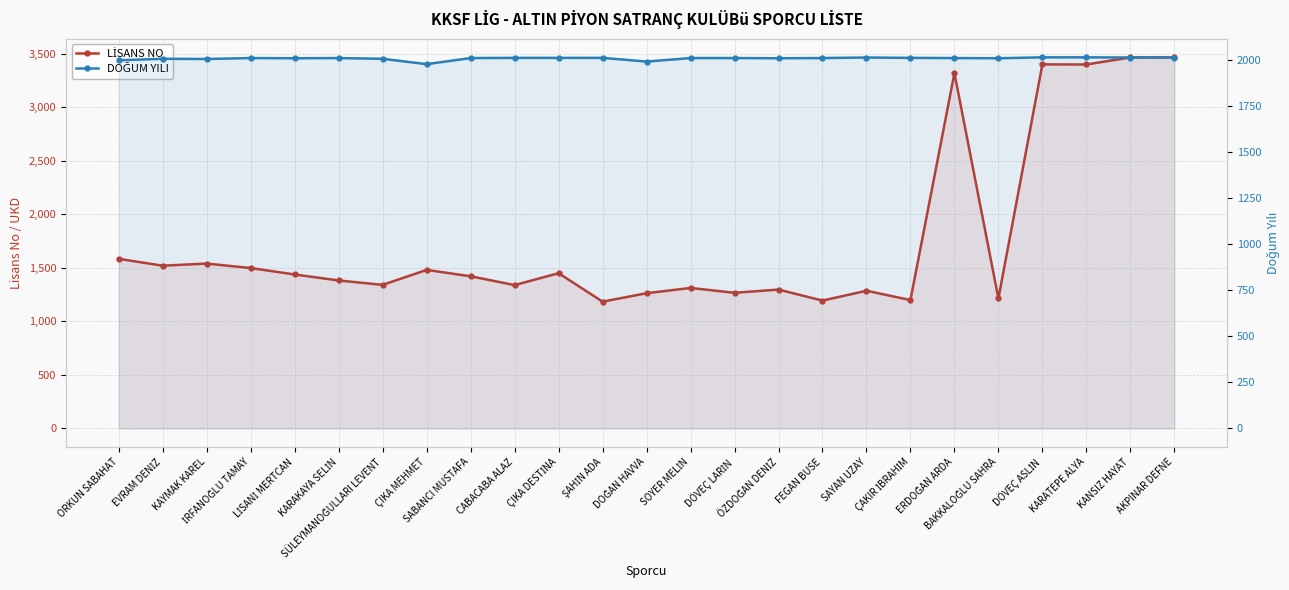

How many series are shown in this chart?

2